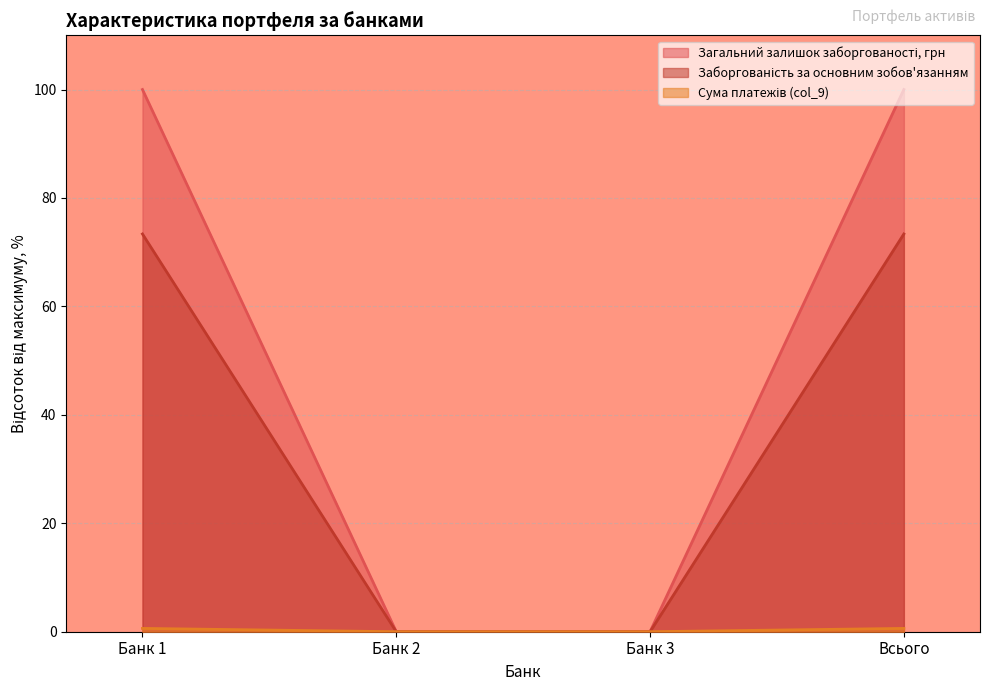

What position from the left is Банк 3?

3